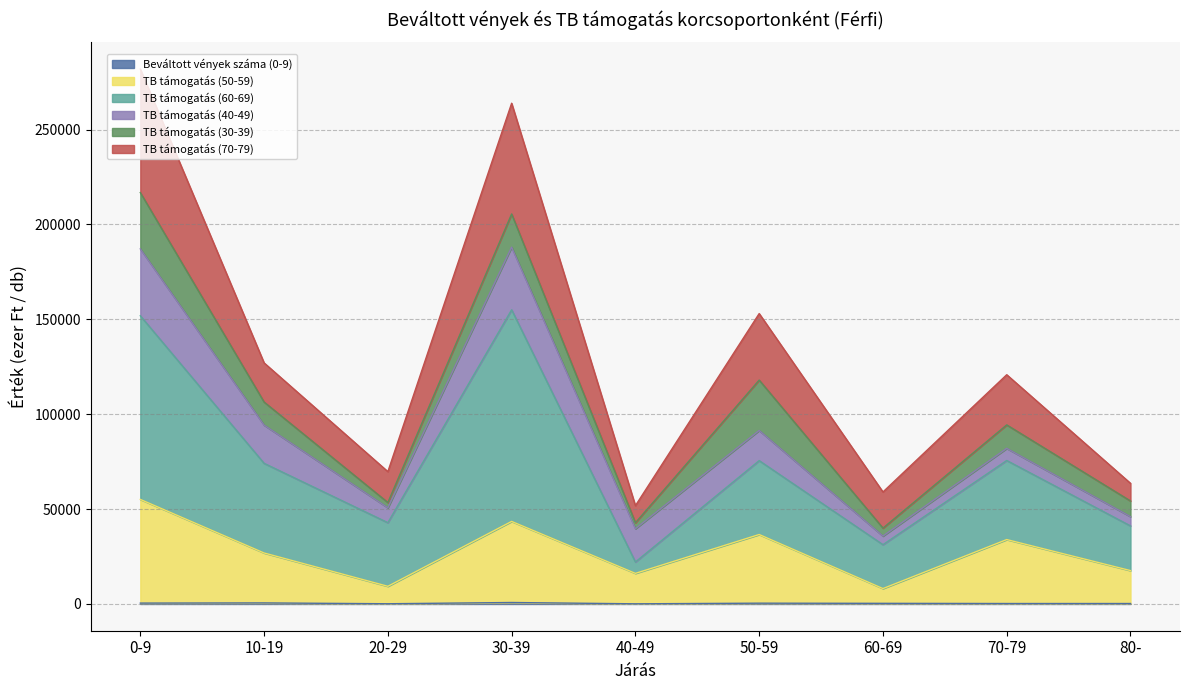

Between 10-19 and 50-59, which series saw the biggest shift?

TB támogatás (70-79)